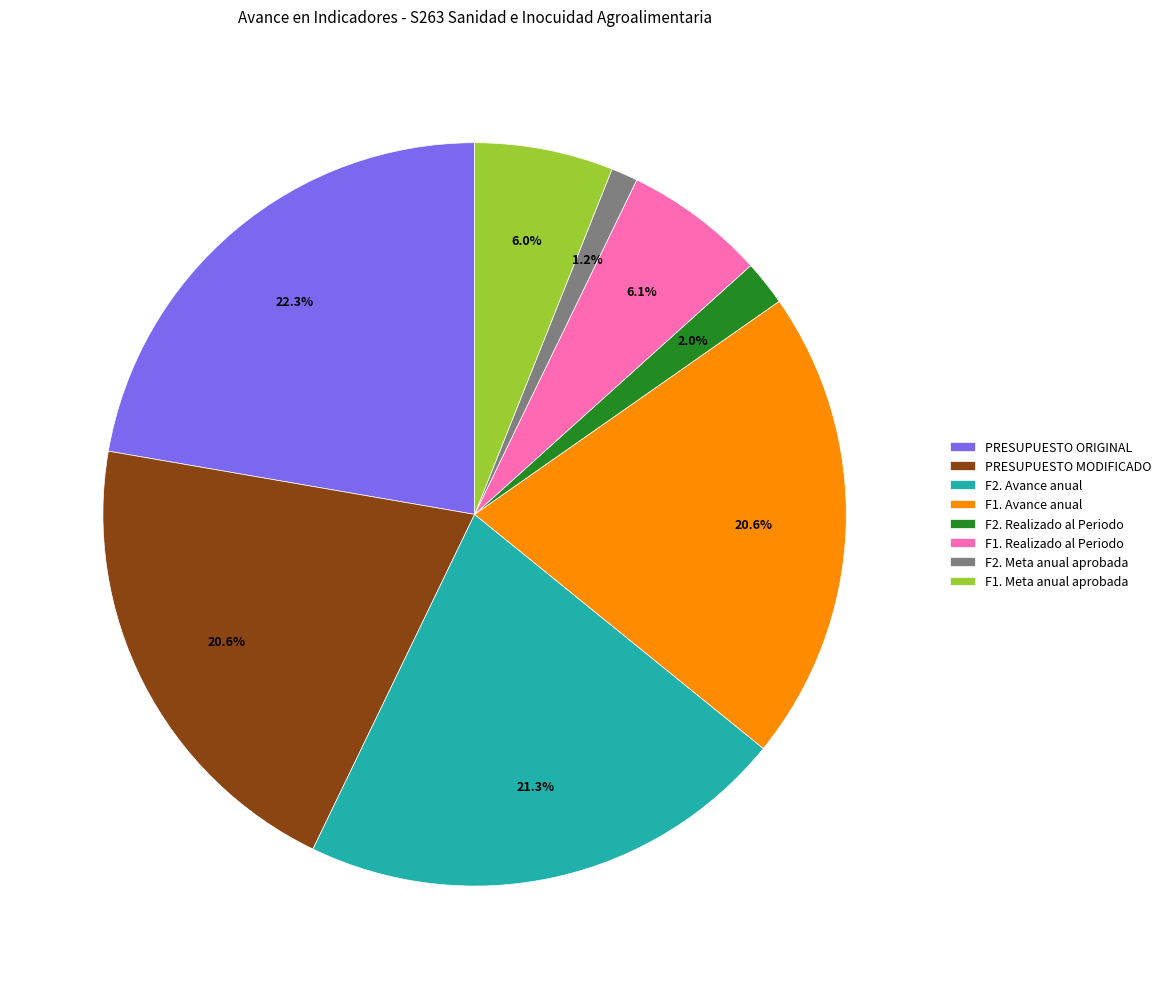

To the nearest percent, what is the combined percentage of PRESUPUESTO ORIGINAL and PRESUPUESTO MODIFICADO?

43%